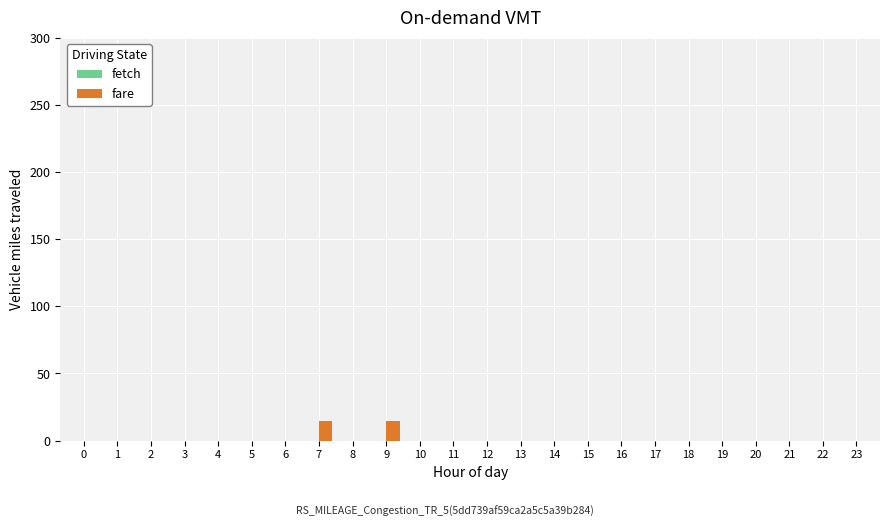

Reading left to right, list all the values displayed in this chart.

0=0.0	1=0.0	2=0.0	3=0.0	4=0.0	5=0.0	6=0.0	7=14.5	8=0.0	9=14.5	10=0.0	11=0.0	12=0.0	13=0.0	14=0.0	15=0.0	16=0.0	17=0.0	18=0.0	19=0.0	20=0.0	21=0.0	22=0.0	23=0.0